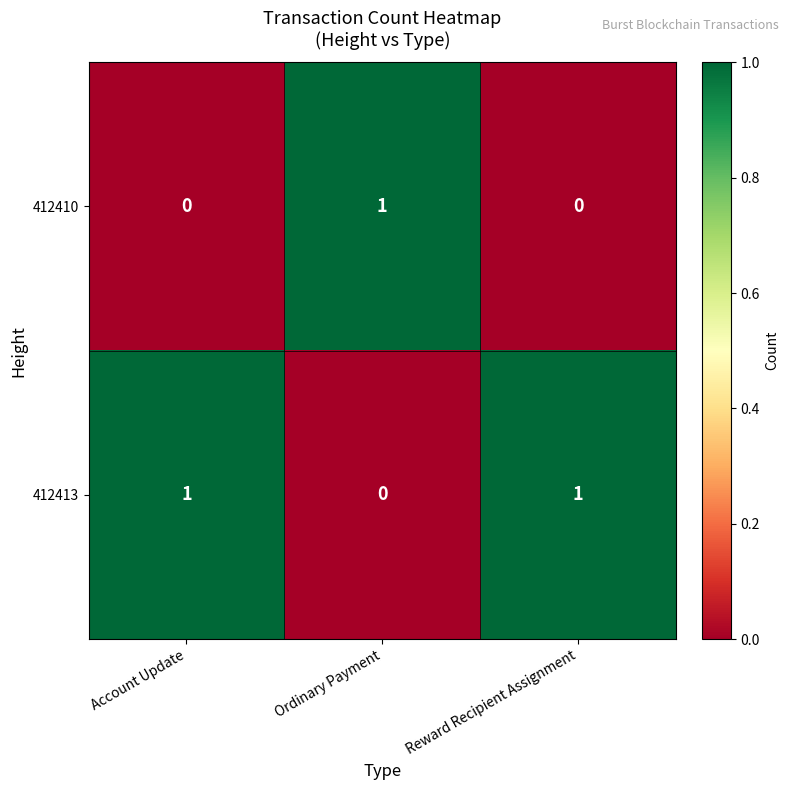

List the series in order of their overall mean, highest first.

412413, 412410